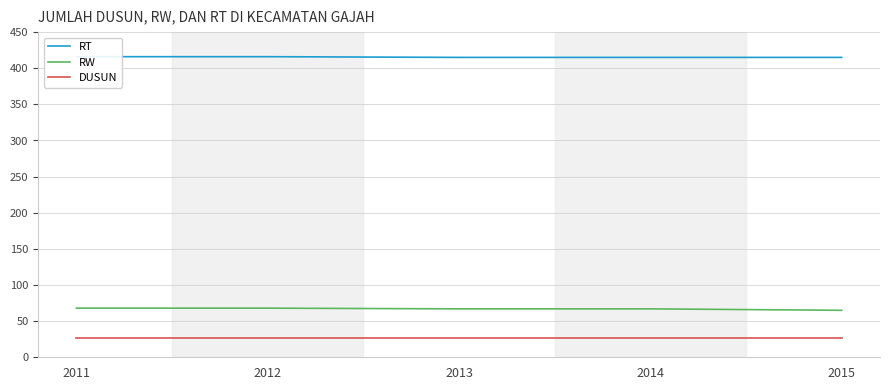

True or false: RW and RT intersect in this chart.

False